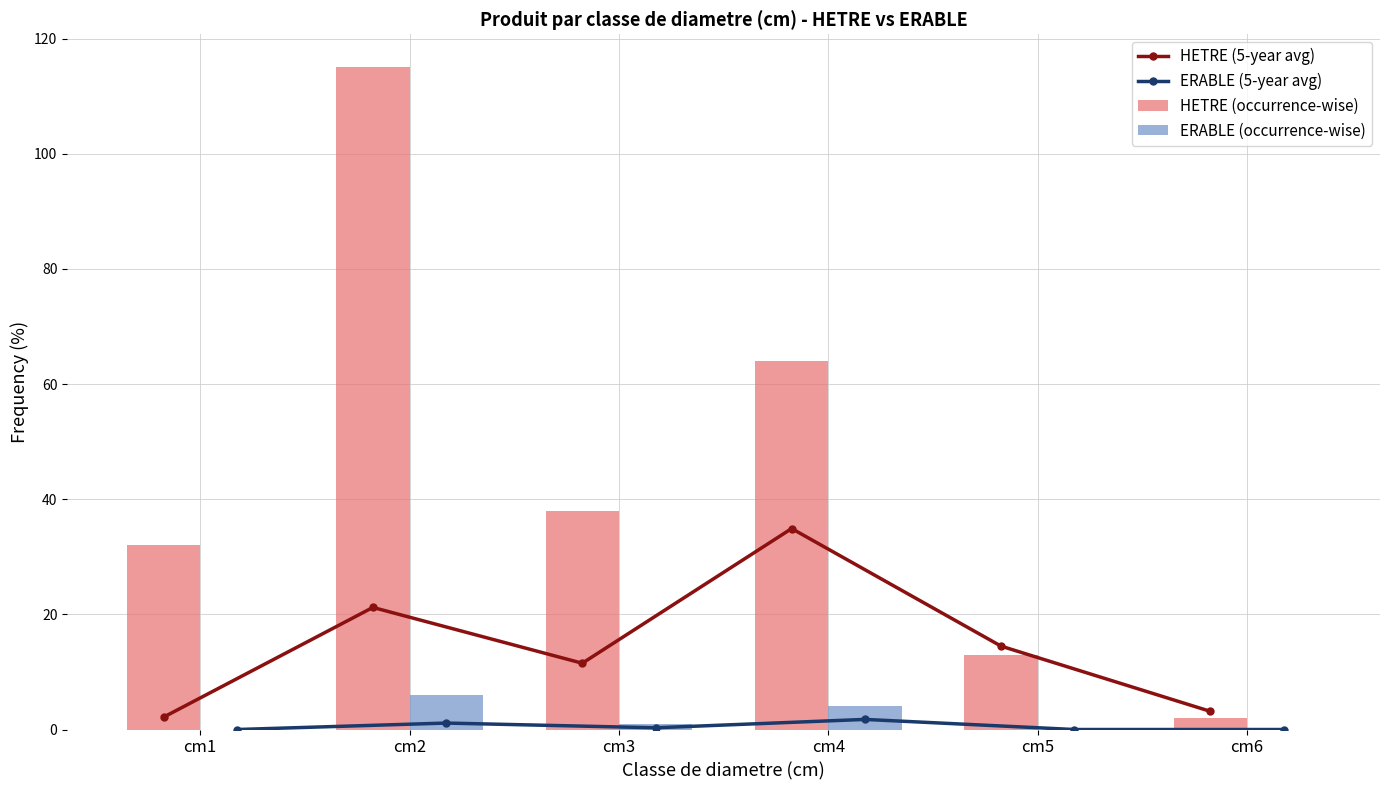

Is it true that ERABLE (5-year avg) equals 0.0 at cm6?

True